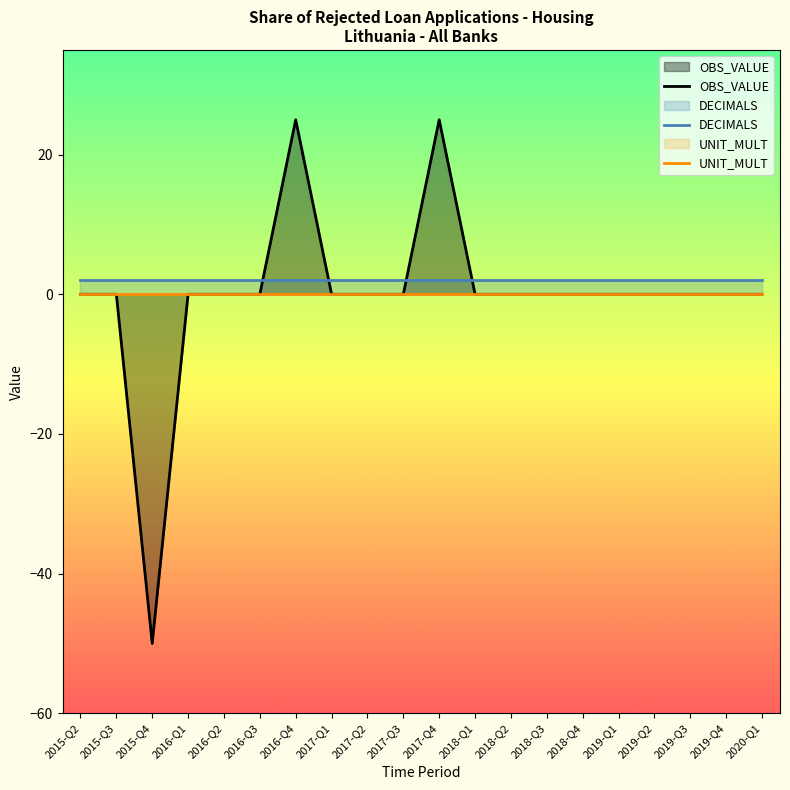

True or false: DECIMALS has a value of 2 at 2016-Q2.

True